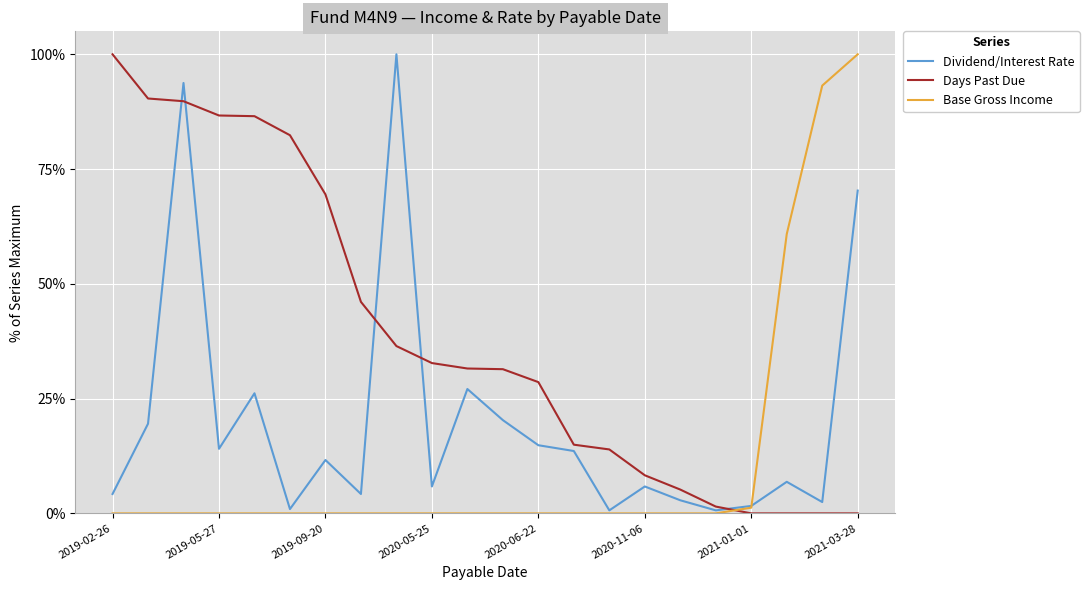

Does the chart display data point markers on the line(s)?

No